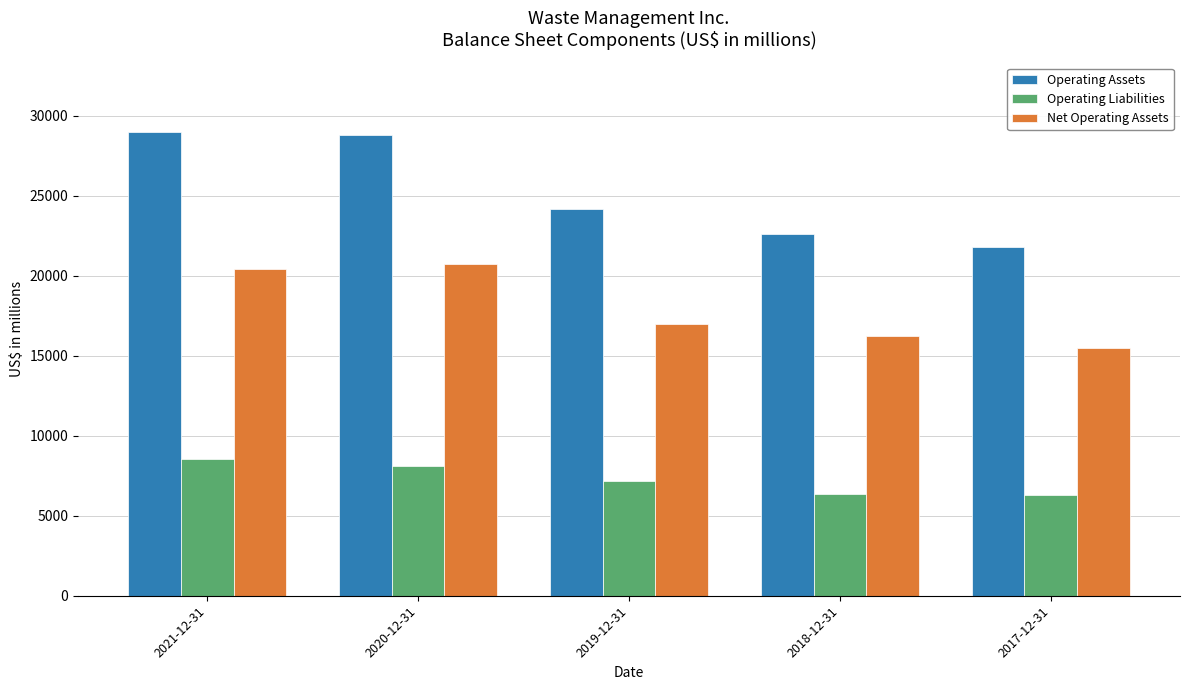

What are all the series names shown in the legend?

Operating Assets, Operating Liabilities, Net Operating Assets